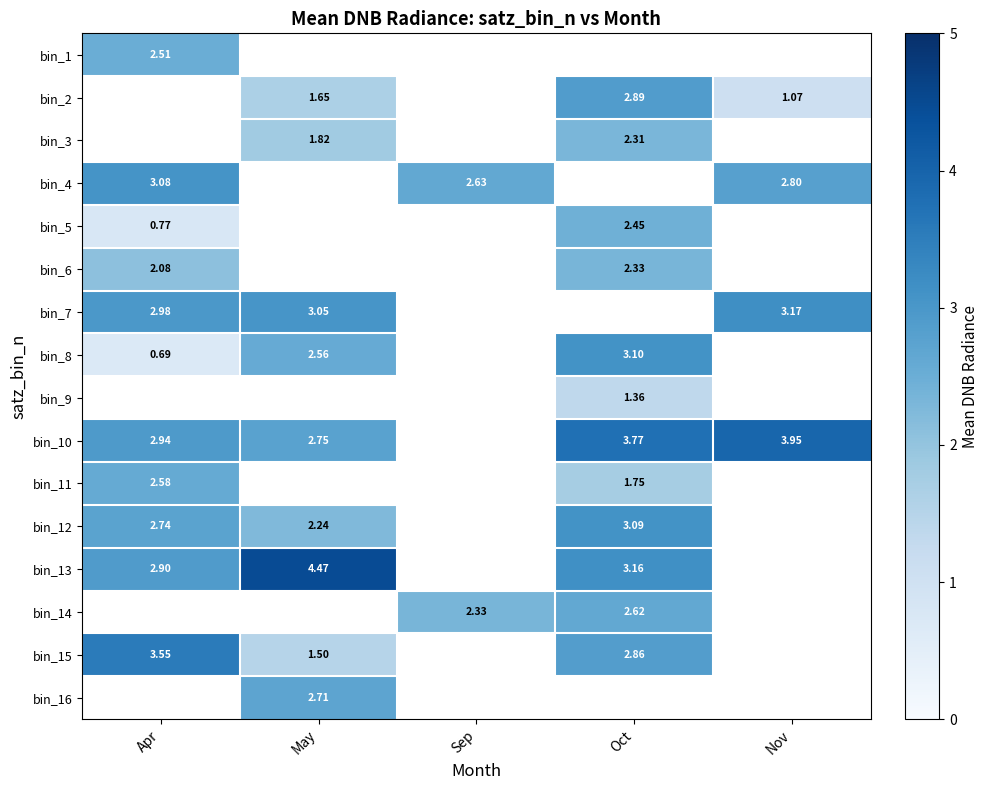

Is the value of bin_14 at Oct greater than the value of bin_1 at Apr?

Yes